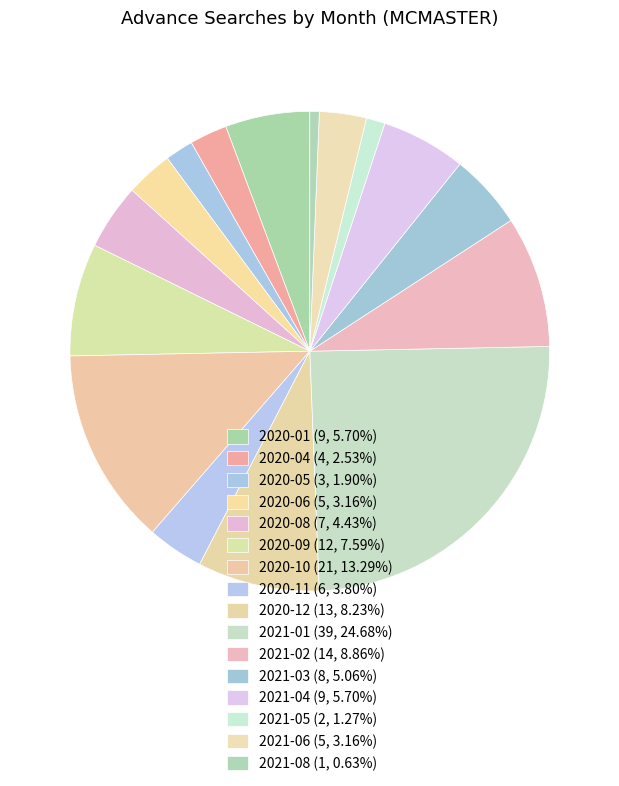

Count the number of slices in the pie.

16